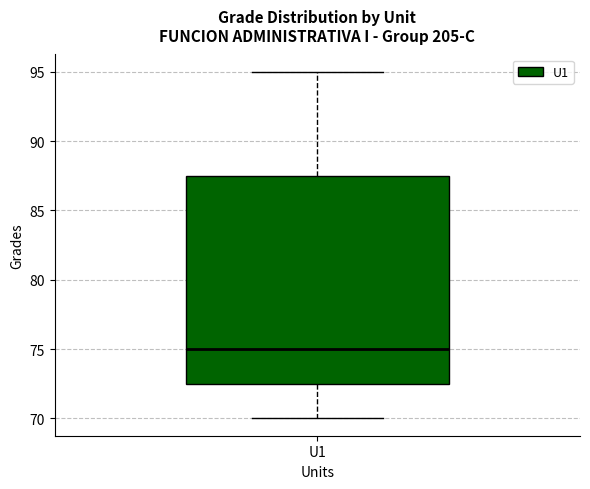

Transcribe this box plot: give where the median line is, the range the box spans, and where the two whiskers end, as read against the y-axis. The values are not printed on the chart, so give them approximately, as read against the axis.

median 75.0, box 72.5 to 87.5, whiskers 70.0 to 95.0